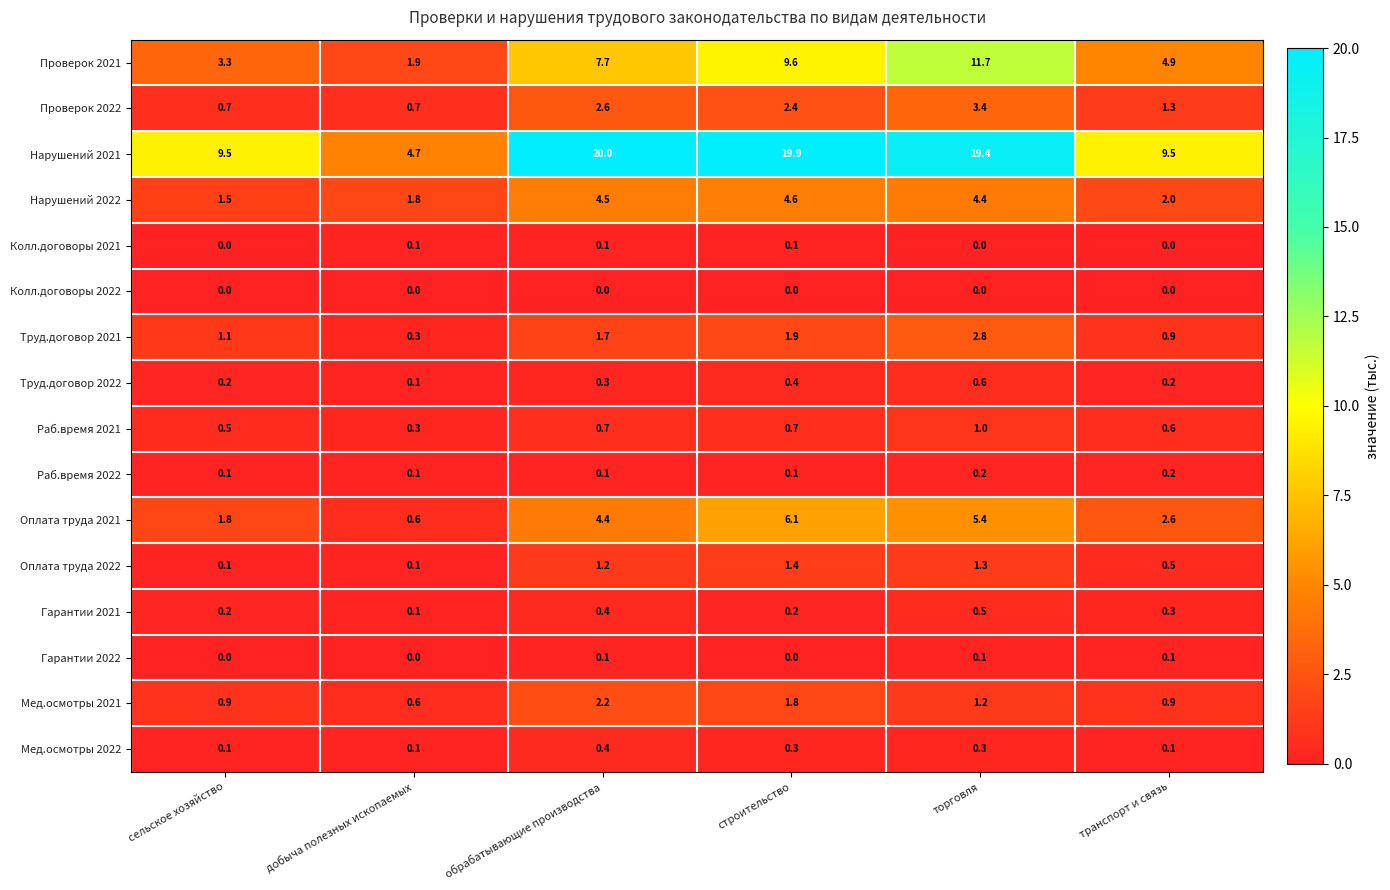

Is it true that Гарантии 2021 equals 0.5 at торговля?

True